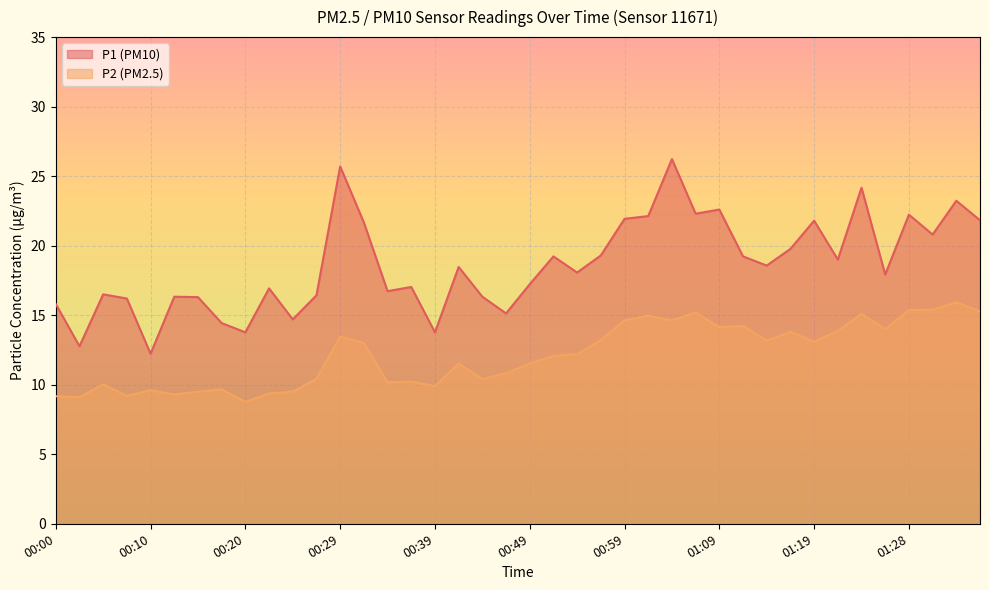

At how many categories does at least one series exceed 15?

34